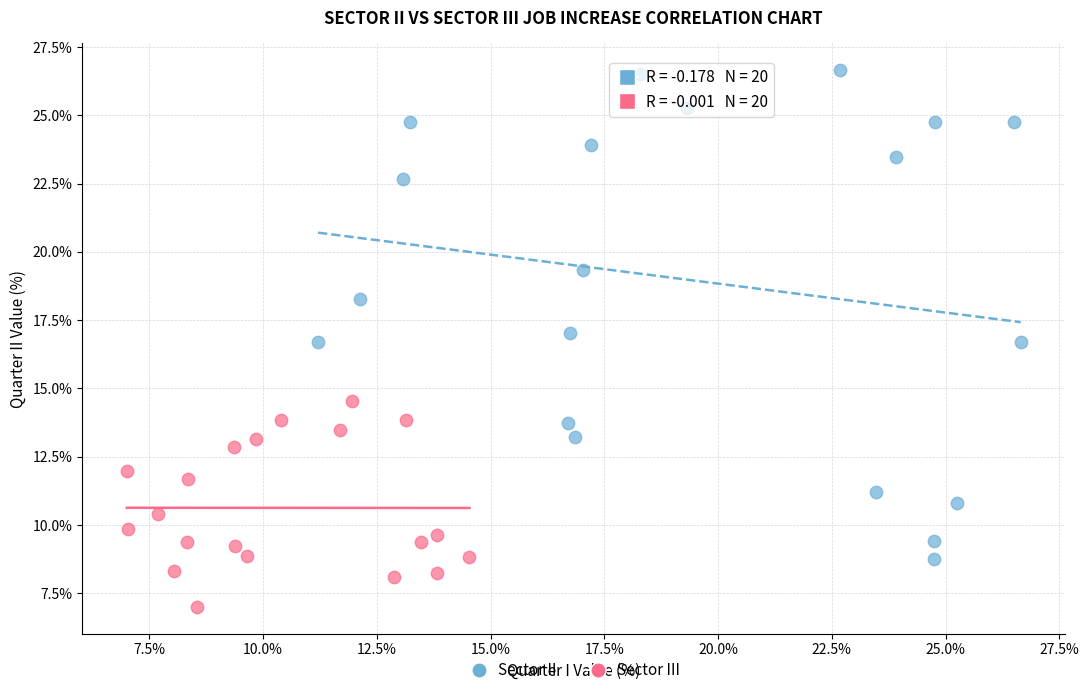

Which series contains the lowest Y value?

Sector III